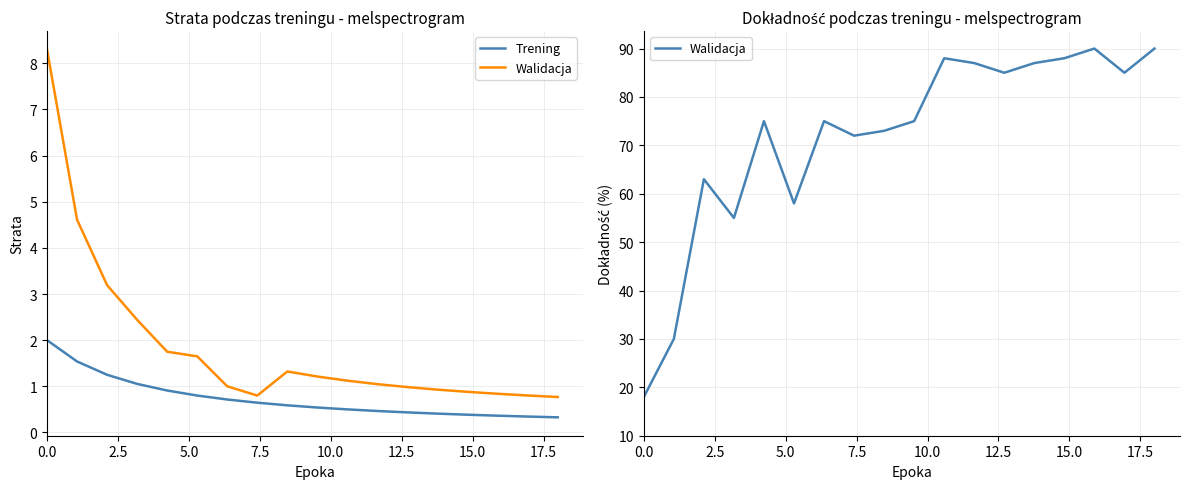

True or false: Trening has a value of 0.3 at 17.5.

False